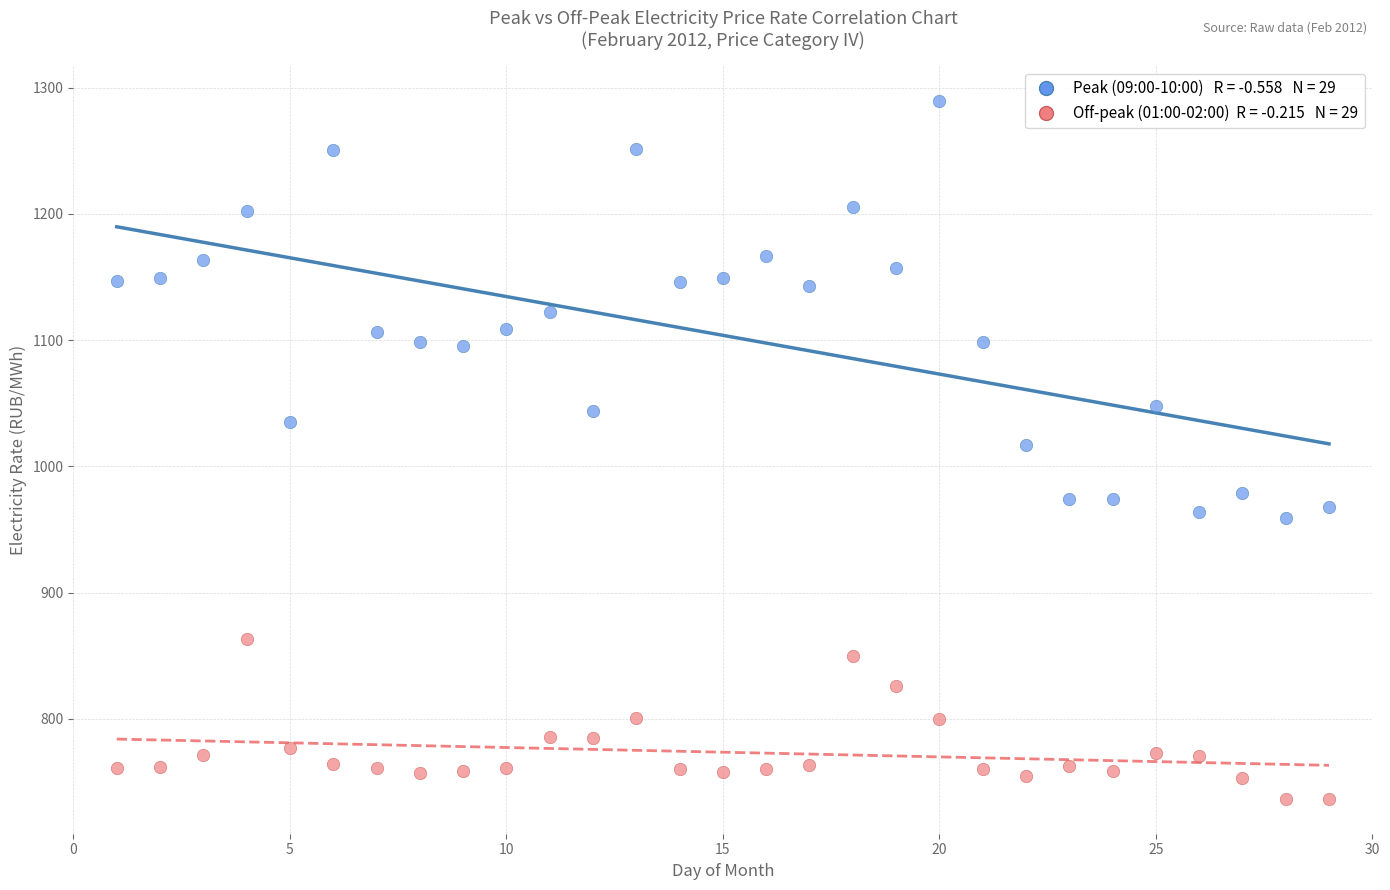

Across all data points, what is the range of X values (max minus min)?

28.0